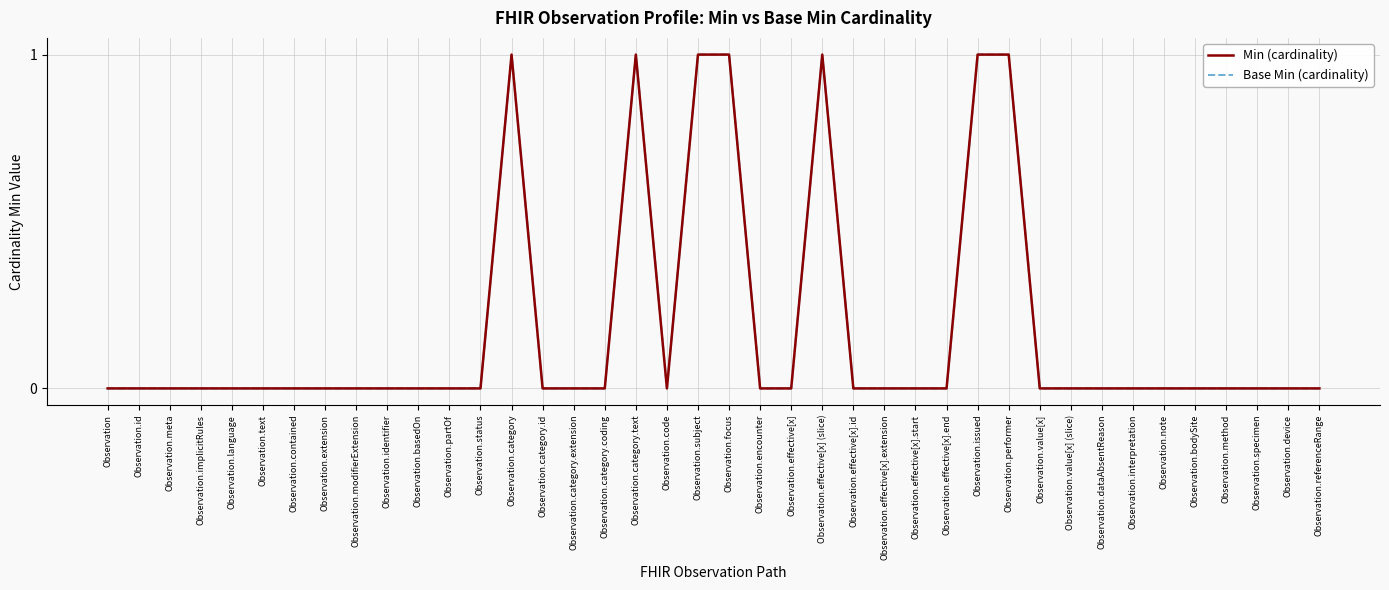

True or false: Base Min (cardinality) has more than 1 interior local peaks.

True